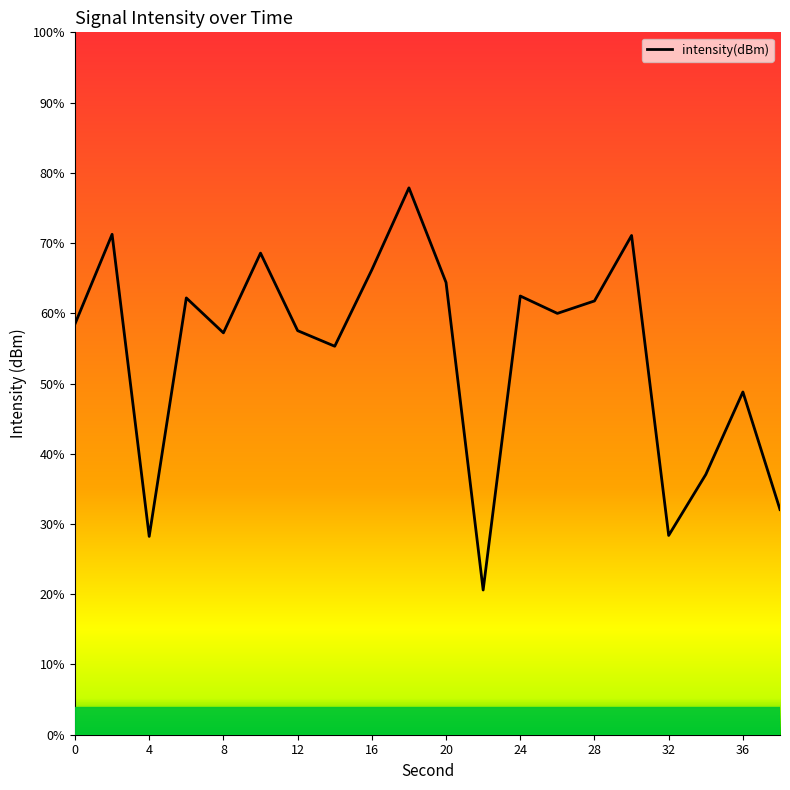

What is the maximum value shown in the chart?

77.9